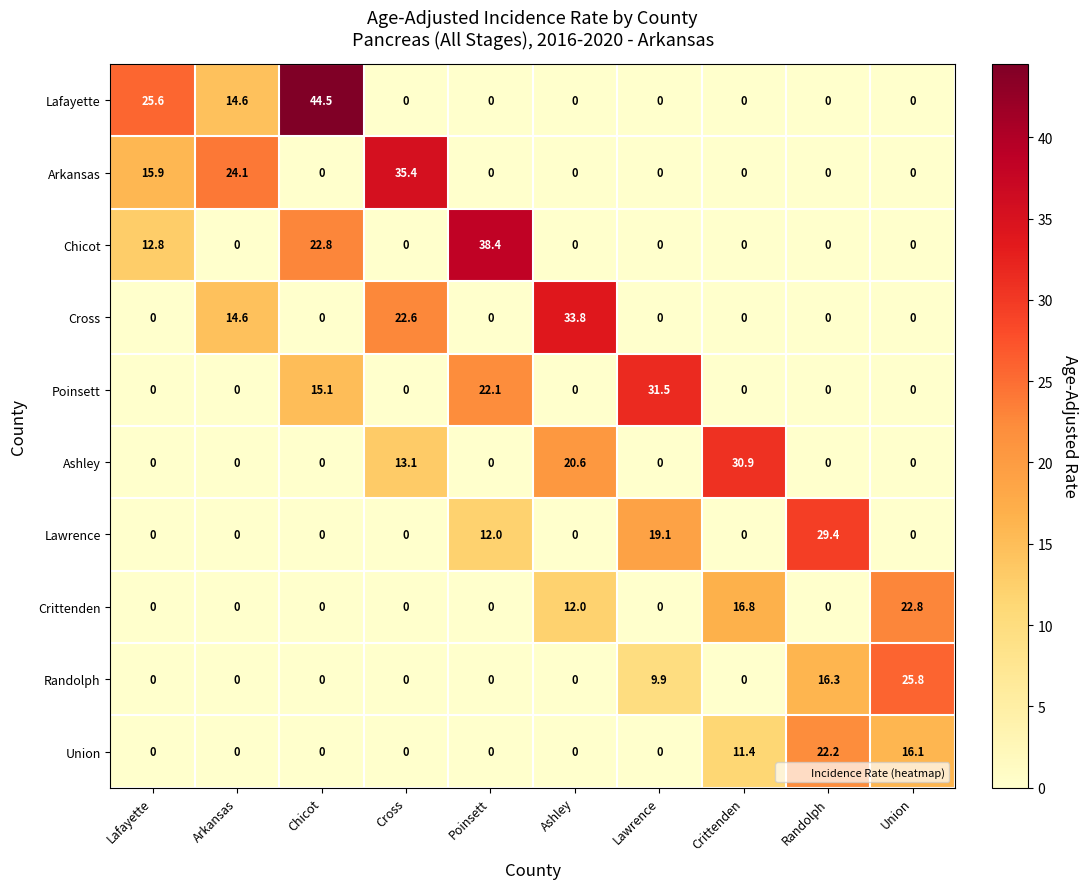

What is the highest value of the Cross series?

33.8